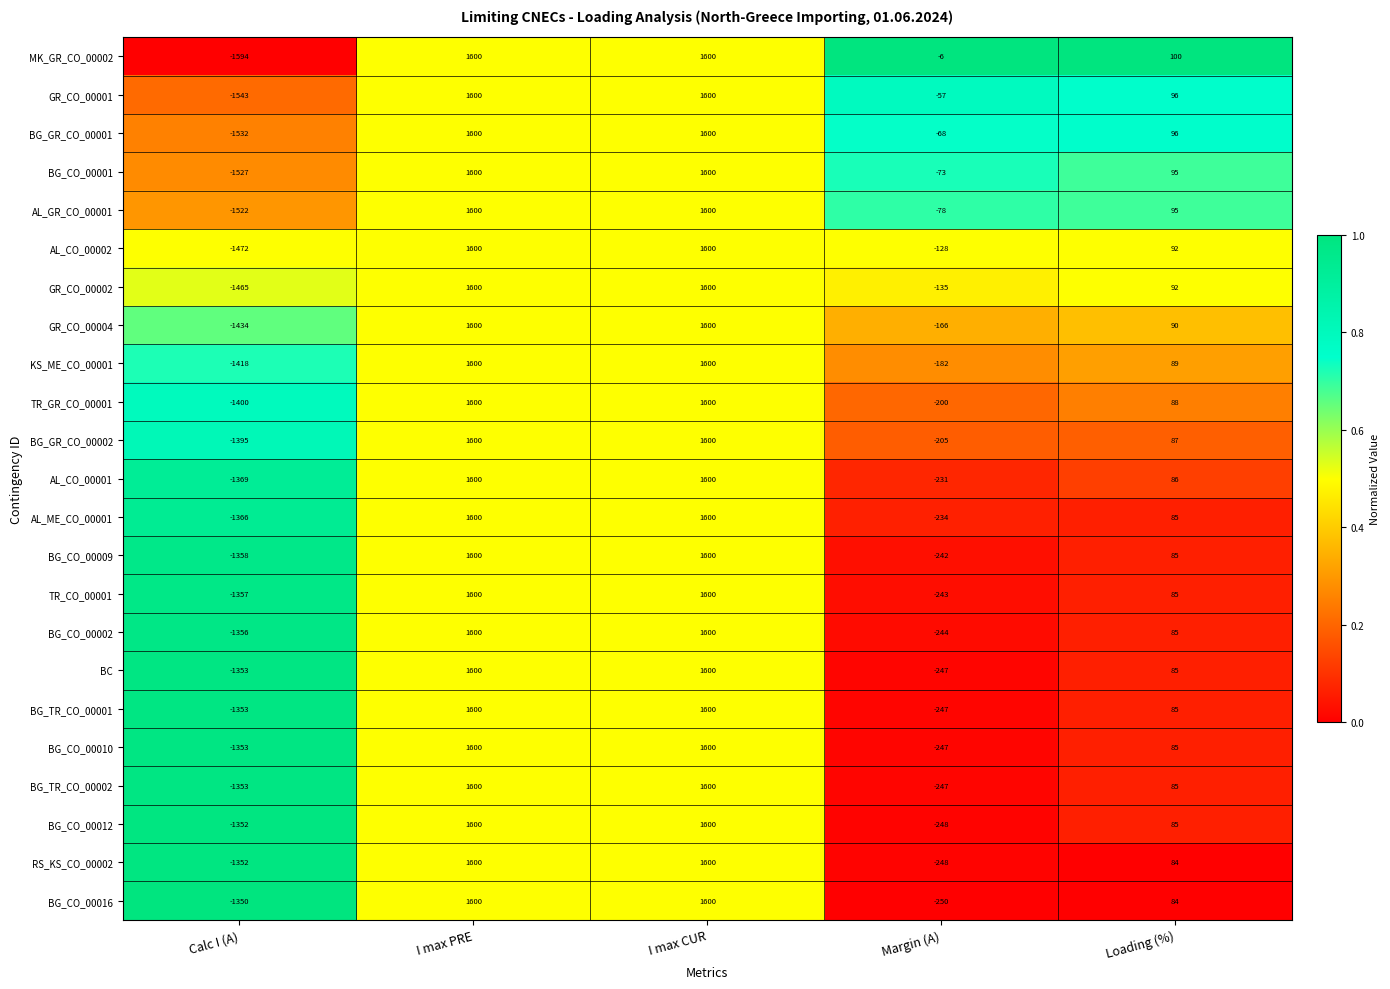

What is the smallest value displayed?

-1594